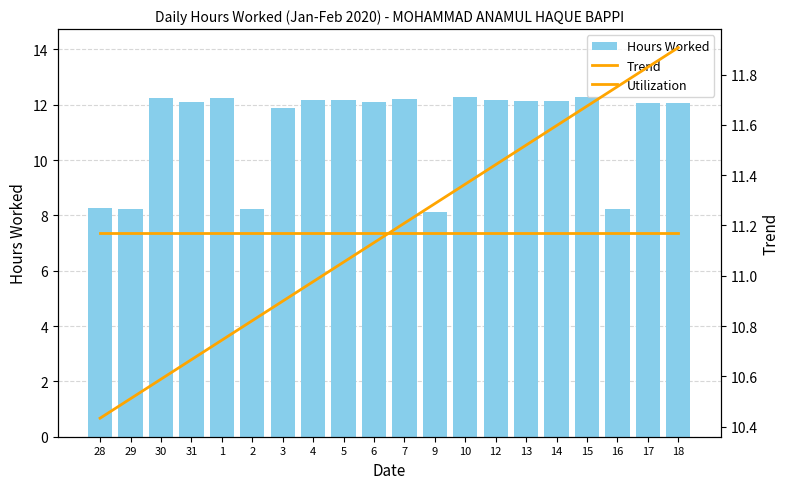

What is the minimum value for Hours Worked?

8.1